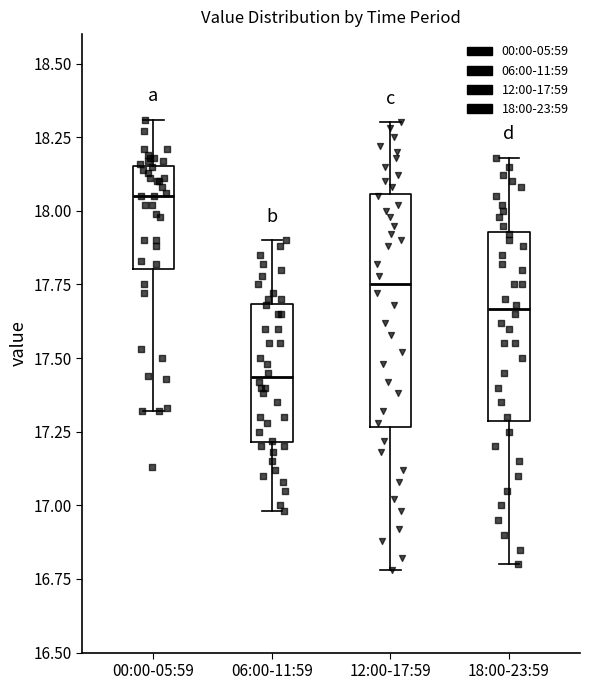

Reading left to right, transcribe this box plot: for each box, give where its median line is, the range the box spans, and where its two whiskers end, as read against the y-axis. The values are not printed on the chart, so give them approximately, as read against the axis.

00:00-05:59: median 18.05, box 17.80 to 18.15, whiskers 17.30 to 18.30
06:00-11:59: median 17.45, box 17.20 to 17.70, whiskers 17.00 to 17.90
12:00-17:59: median 17.75, box 17.25 to 18.05, whiskers 16.80 to 18.30
18:00-23:59: median 17.65, box 17.30 to 17.95, whiskers 16.80 to 18.20